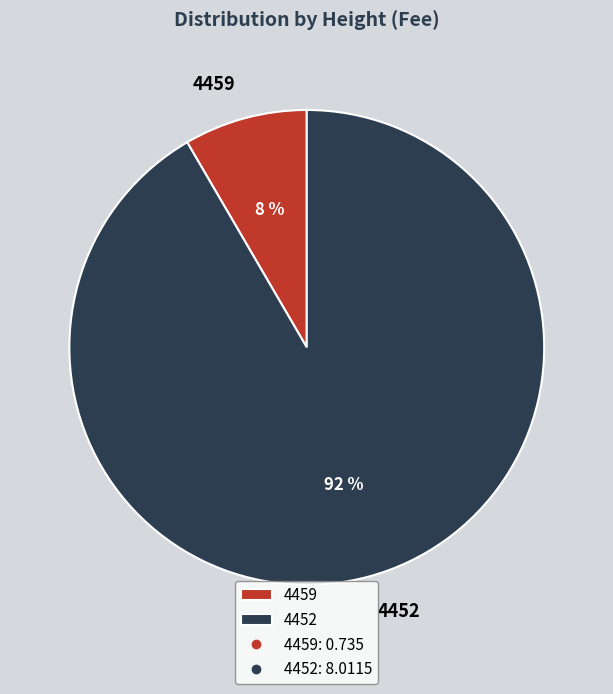

True or false: 4452 accounts for 92% of the total.

True